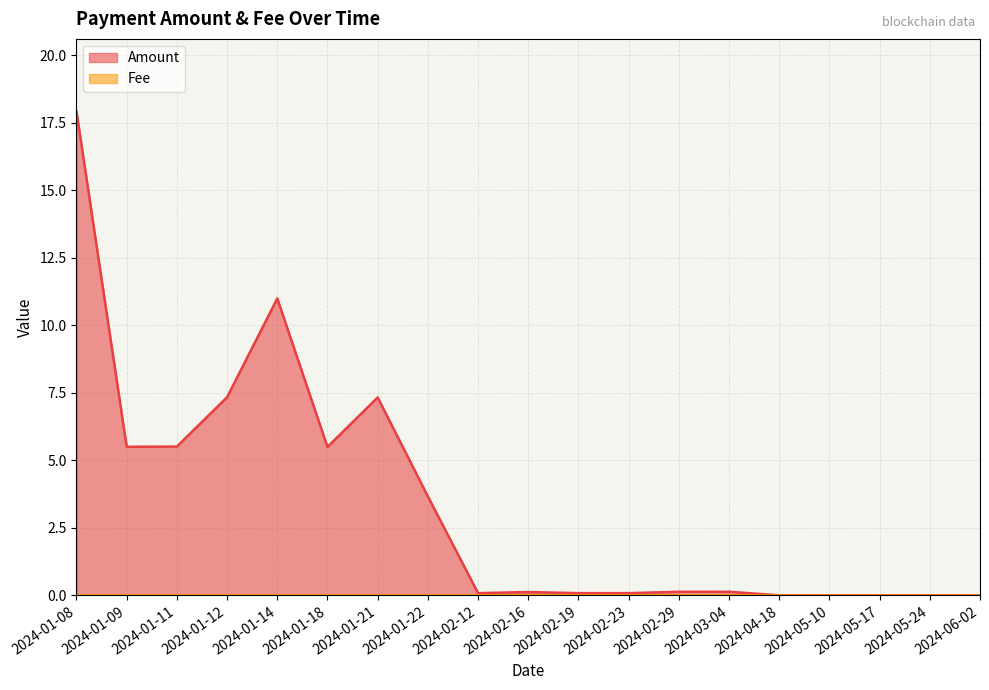

True or false: Fee has more than 2 points higher than both neighbors.

False